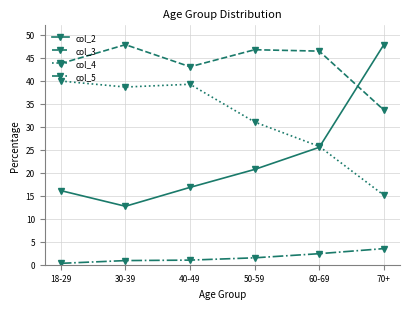

What is the difference between the col_3 values at 30-39 and 70+?

14.2